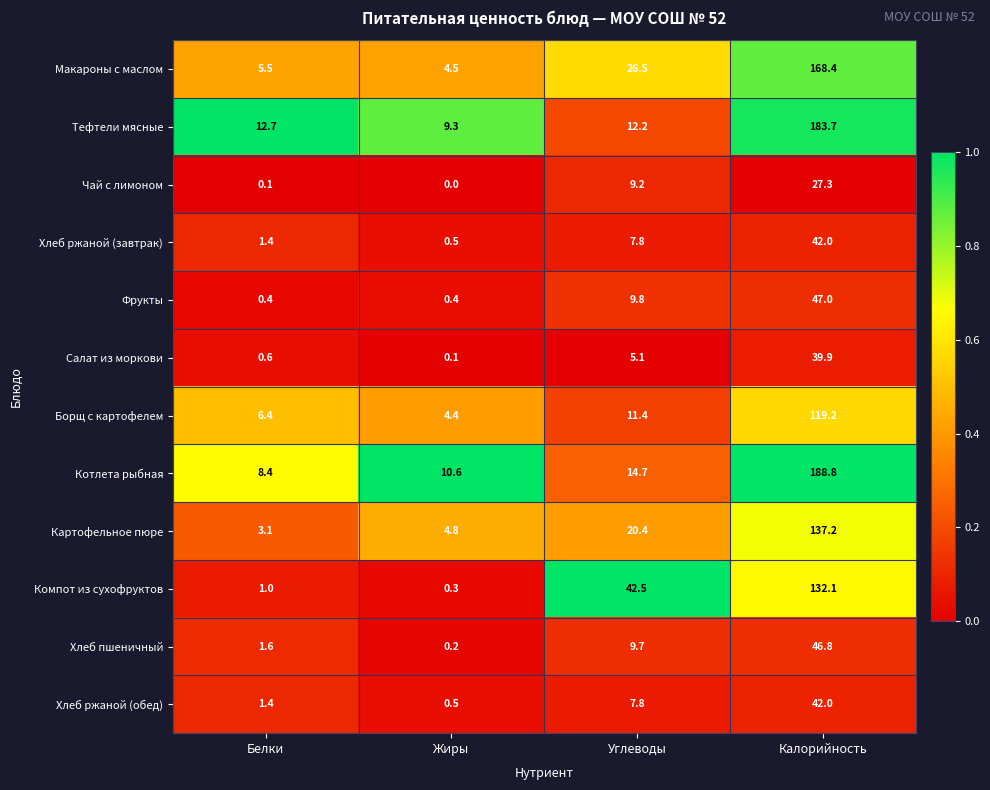

Which category has the lowest value across all series?

Жиры